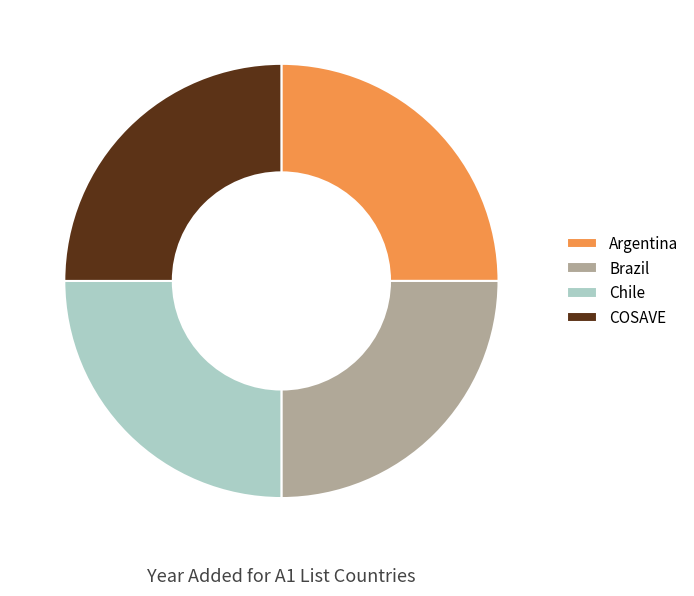

What is the ratio of the value at COSAVE to the value at Chile?

1.0